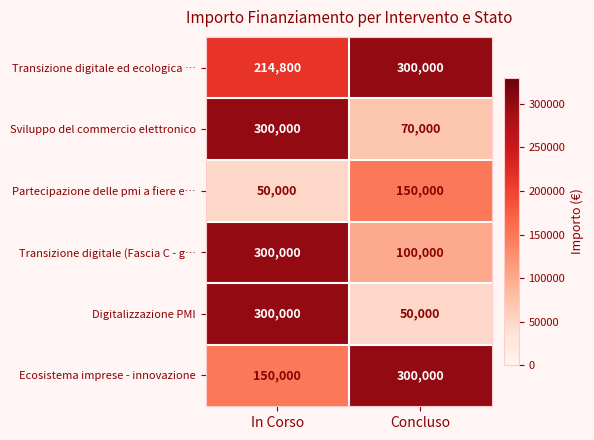

Read the Transizione digitale ed ecologica … value at Concluso, to the nearest 100.

300000